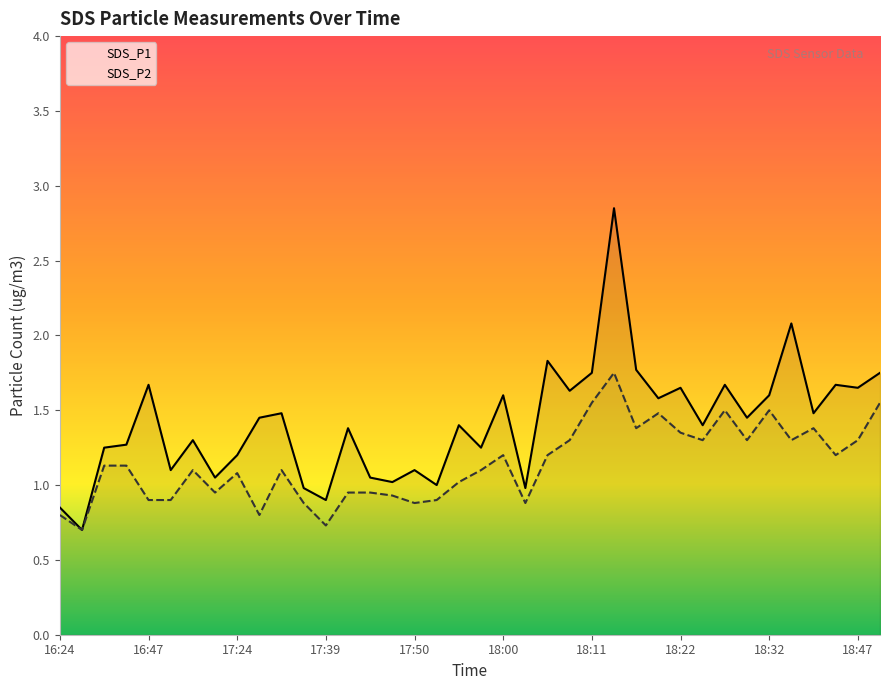

What are all the series names shown in the legend?

SDS_P1, SDS_P2